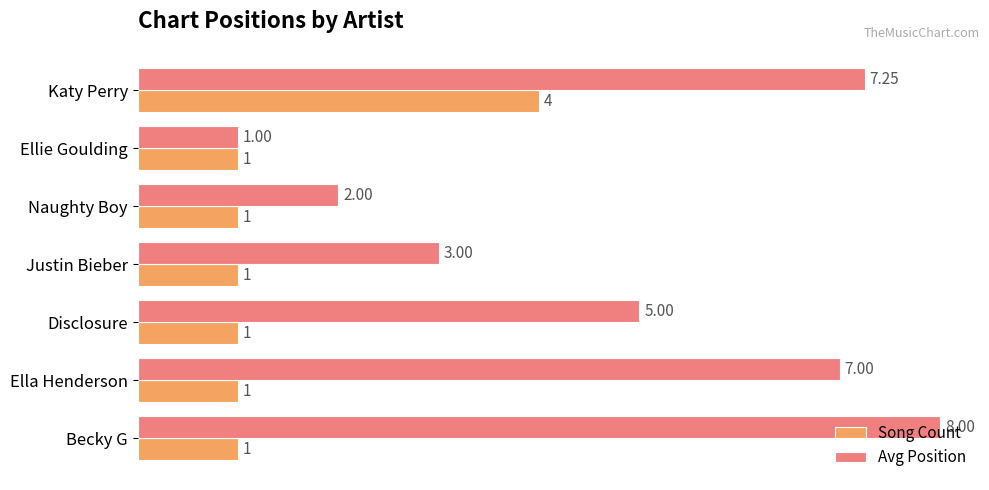

Rank the series at Disclosure from lowest to highest value.

Song Count, Avg Position